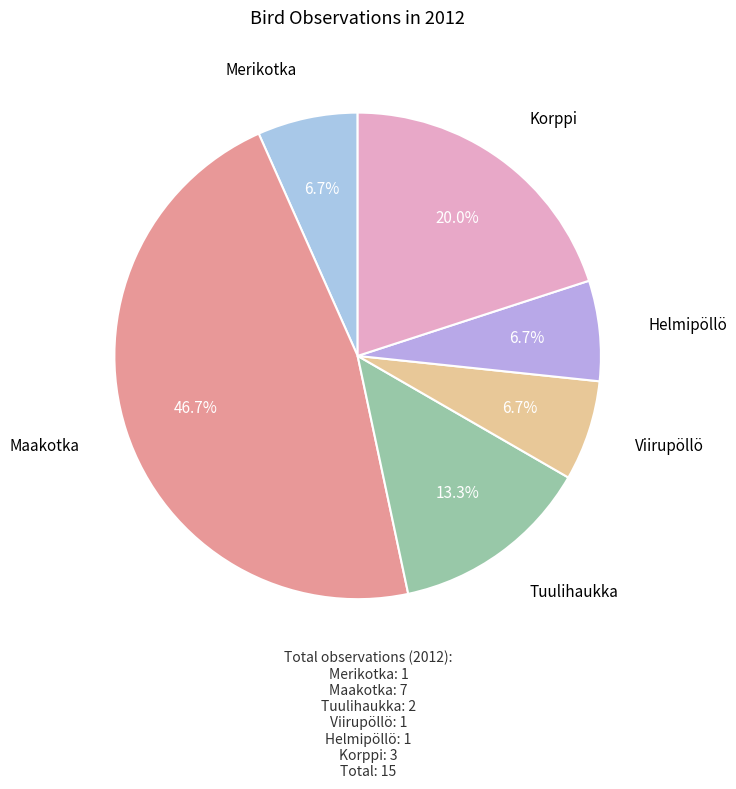

Which has a higher value, Viirupöllö or Korppi?

Korppi